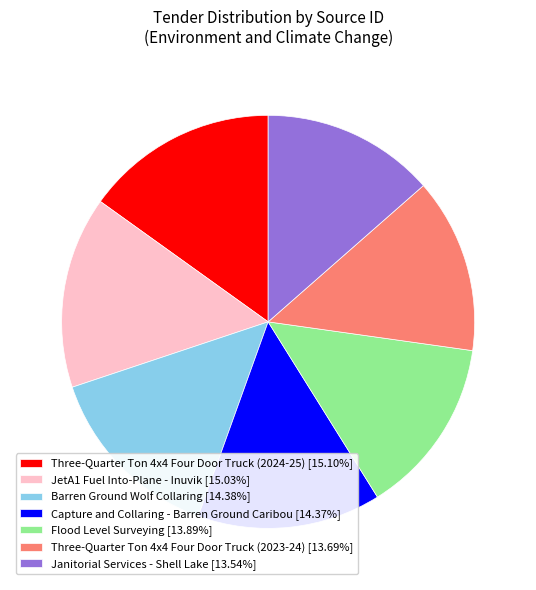

Is Three-Quarter Ton 4x4 Four Door Truck (2023-24) [13.69%] the majority of the pie?

No